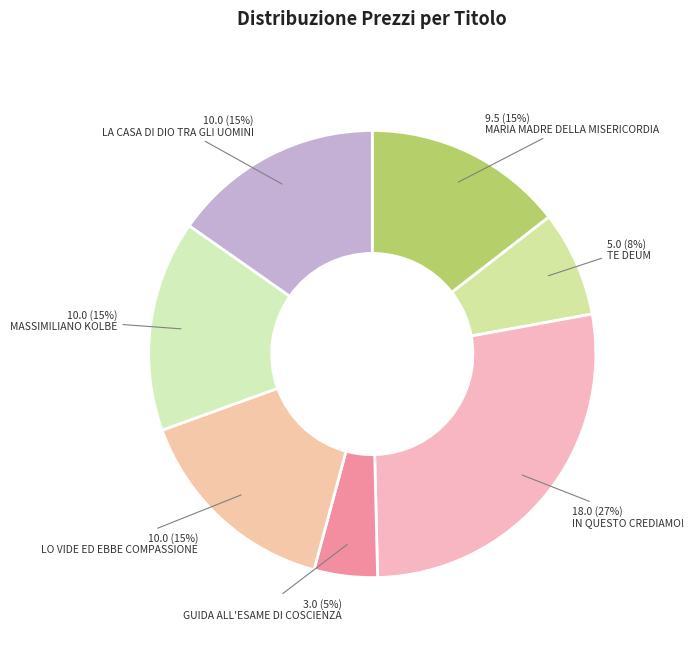

What is the ratio of the value at LA CASA DI DIO TRA GLI UOMINI to the value at MARIA MADRE DELLA MISERICORDIA?

1.1